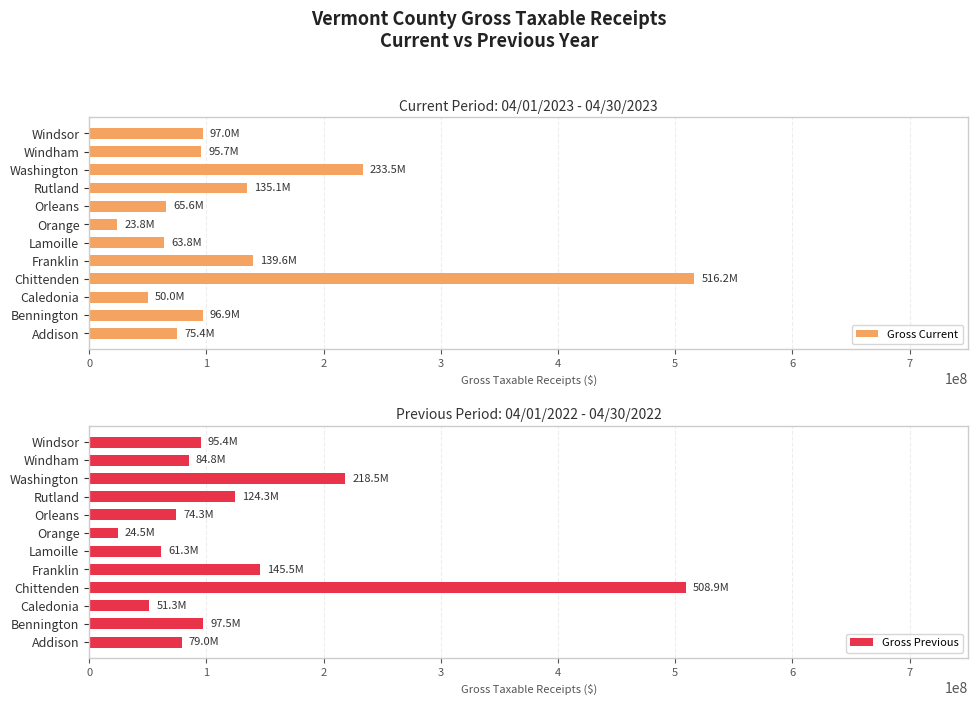

What is the minimum value shown in the chart?

23841744.5